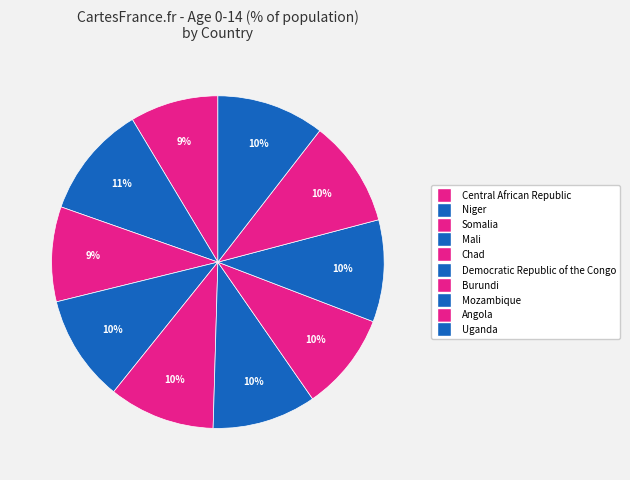

Between Somalia and Democratic Republic of the Congo, which is larger?

Democratic Republic of the Congo